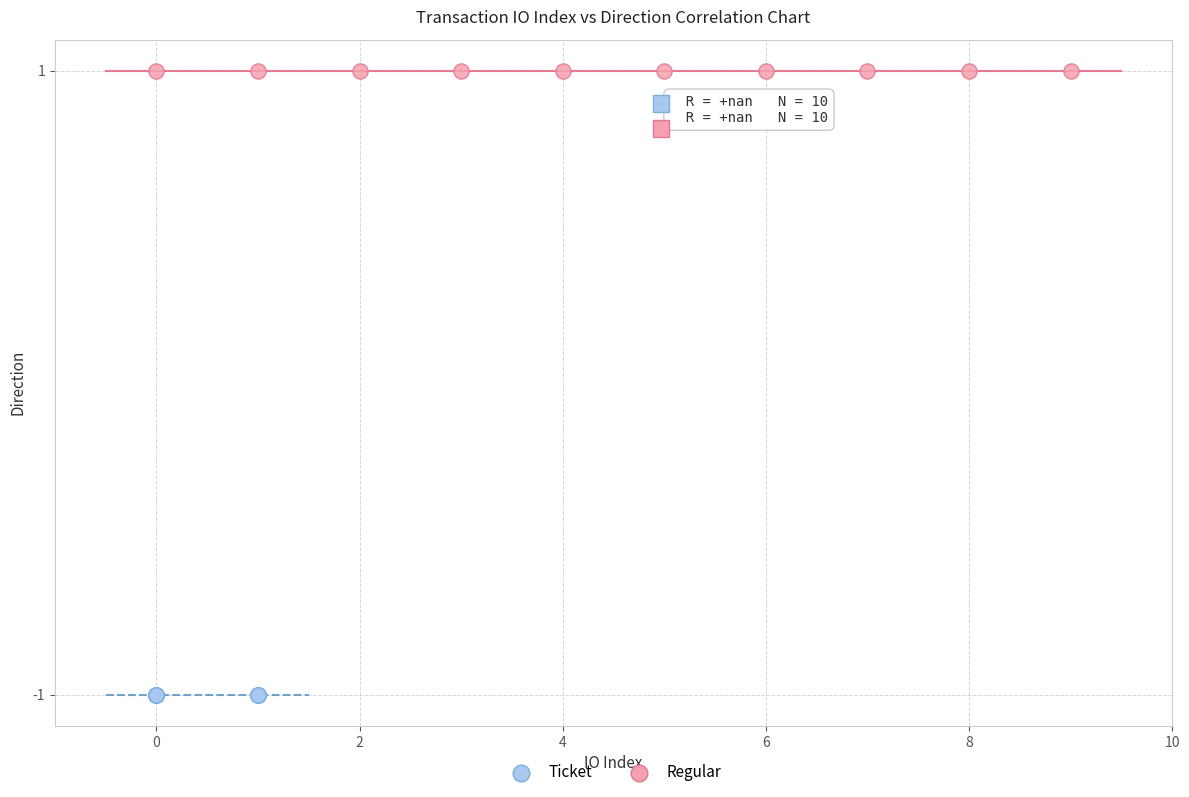

Which series contains the highest Y value?

Regular